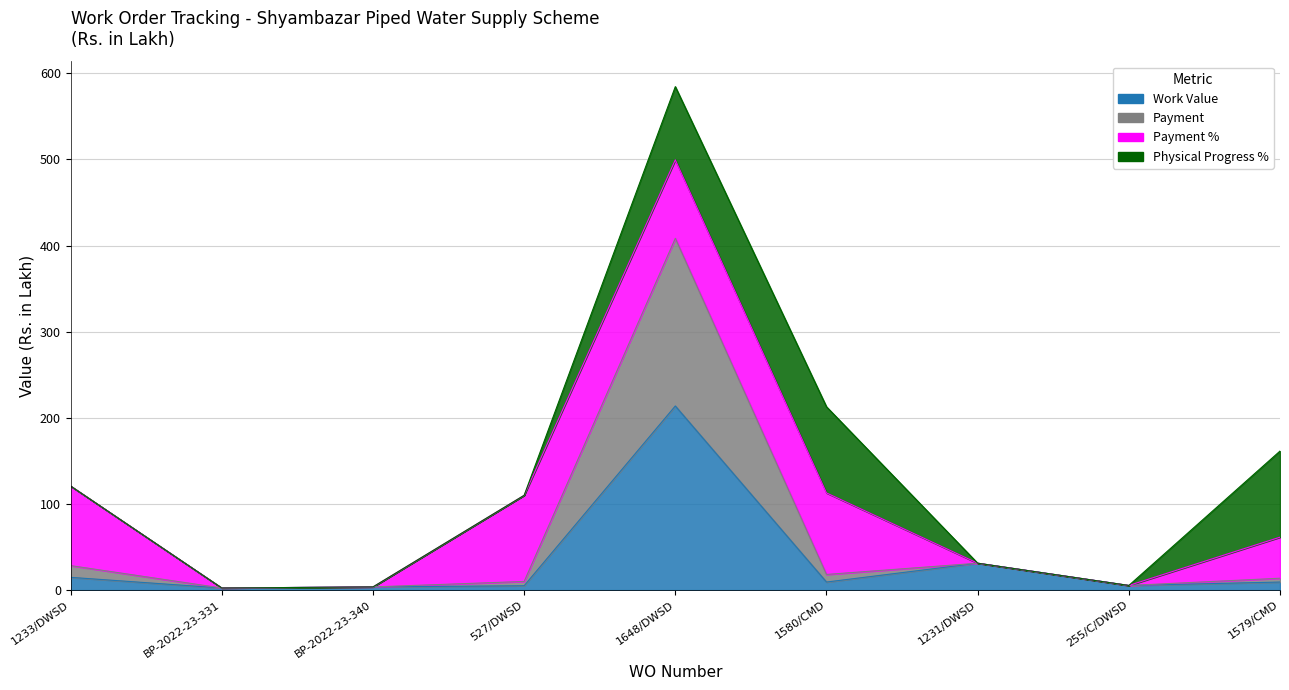

What is the total value across all series at BP-2022-23-331?

4.7